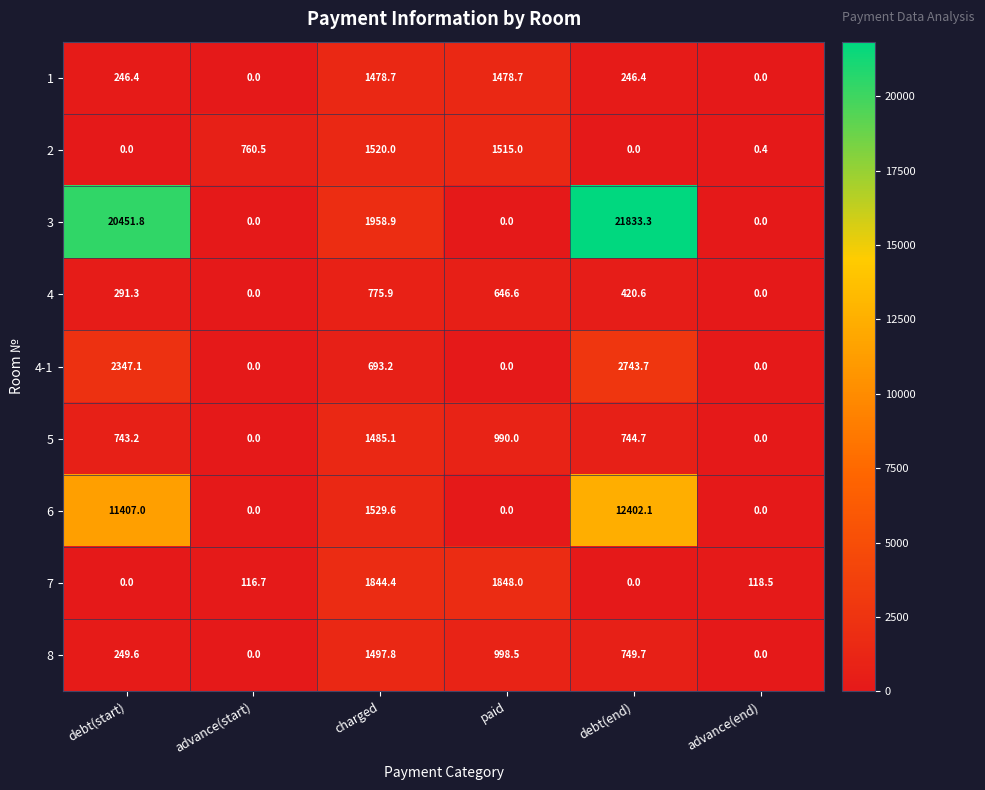

What is the difference between the 5 values at debt(end) and advance(start)?

744.7